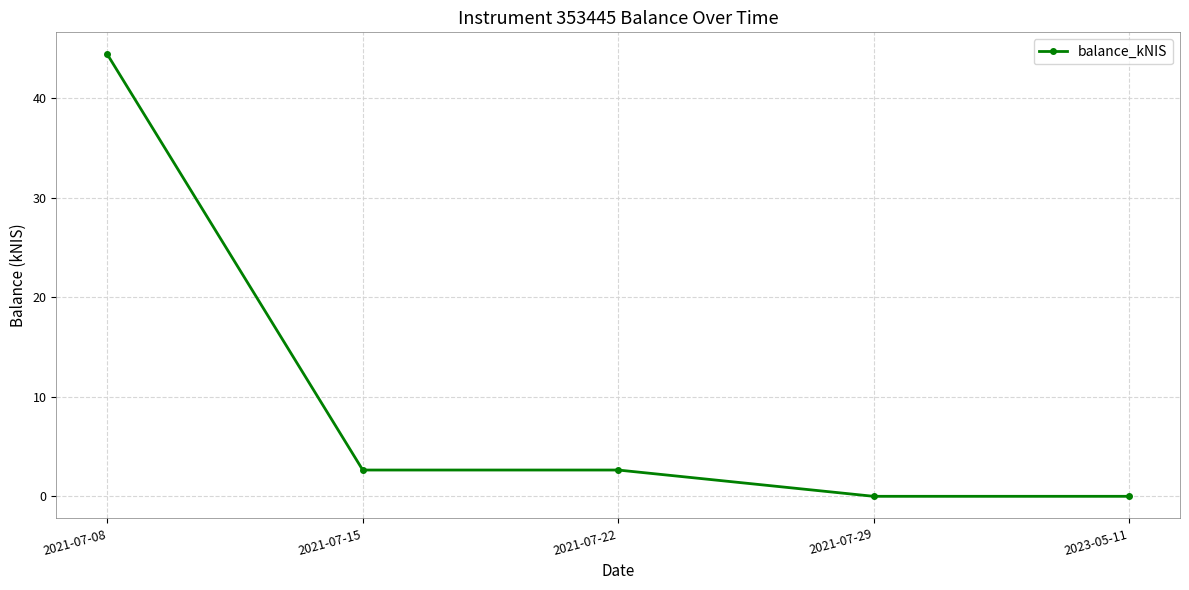

Does the chart have visible grid lines?

Yes